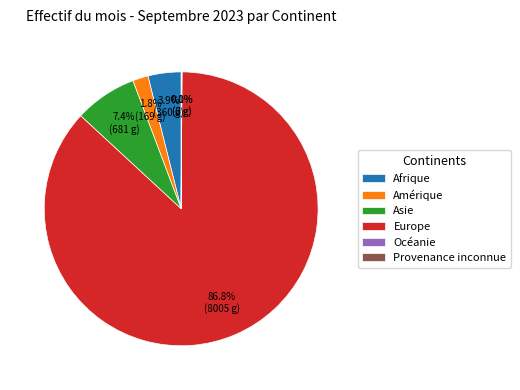

Between Asie and Afrique, which is larger?

Asie